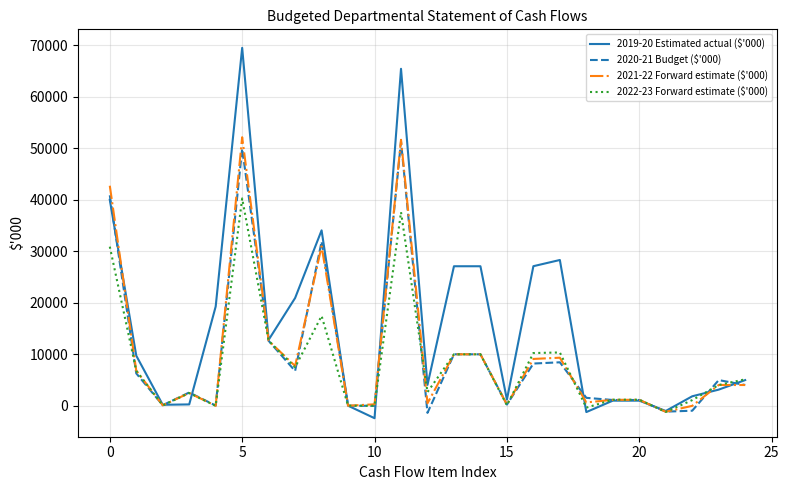

What is the lowest value of the 2019-20 Estimated actual ($'000) series?

-2405